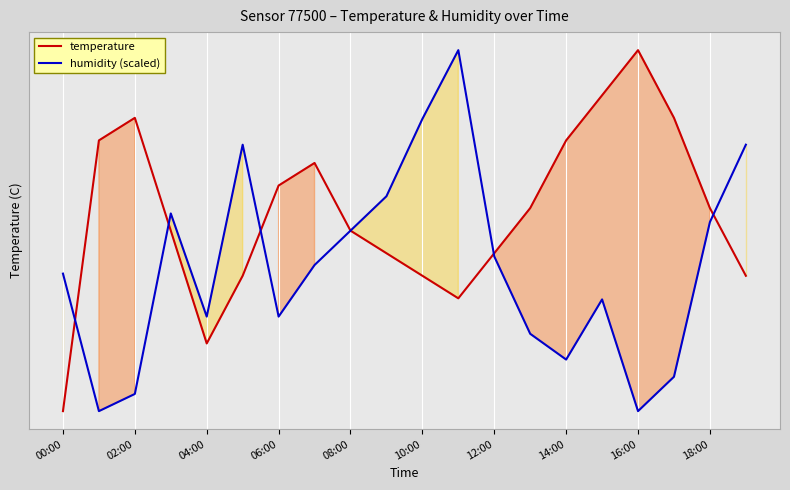

Reading right to left, list all the values displayed in this chart.

temperature: 2.5	2.6	2.6	2.6	2.6	2.6	2.6	2.6	2.5	2.5	2.6	2.6	2.6	2.6	2.5	2.5	2.6	2.6	2.6	2.5
humidity (scaled): 2.6	2.6	2.5	2.5	2.5	2.5	2.5	2.6	2.6	2.6	2.6	2.6	2.6	2.5	2.6	2.5	2.6	2.5	2.5	2.6